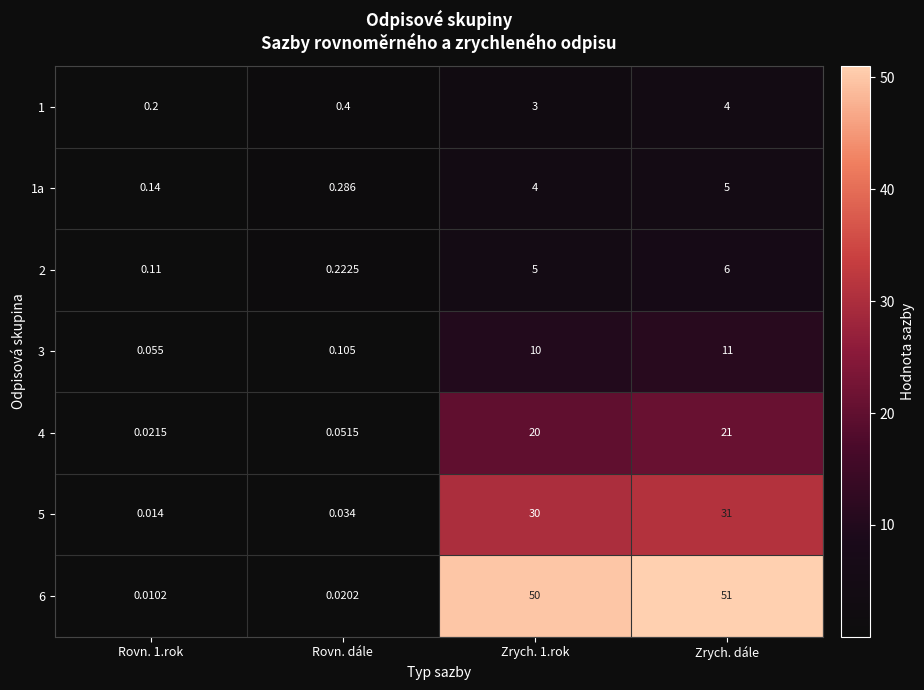

At which label is 1a closest to 2?

Rovn. dále